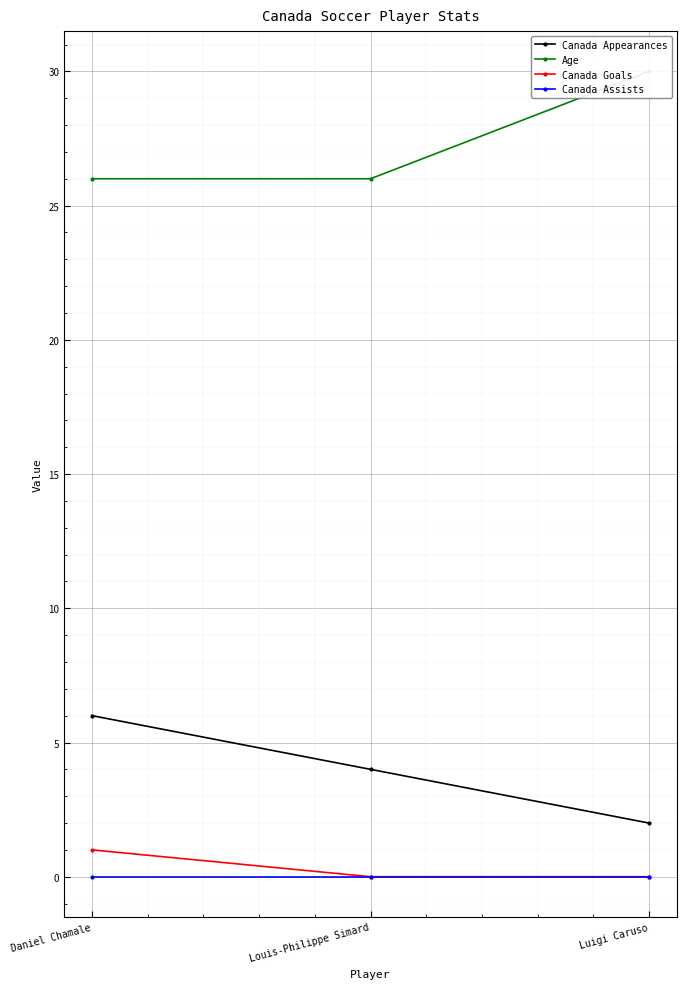

At Daniel Chamale, list the series in order from largest to smallest.

Age, Canada Appearances, Canada Goals, Canada Assists